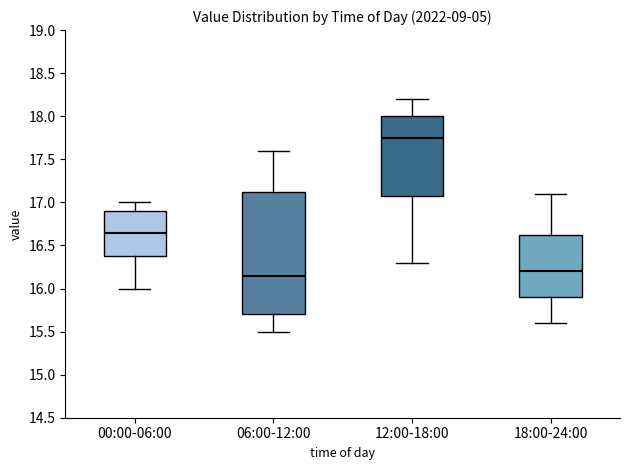

Which box is the tallest, from its lower edge to its upper edge?

06:00-12:00